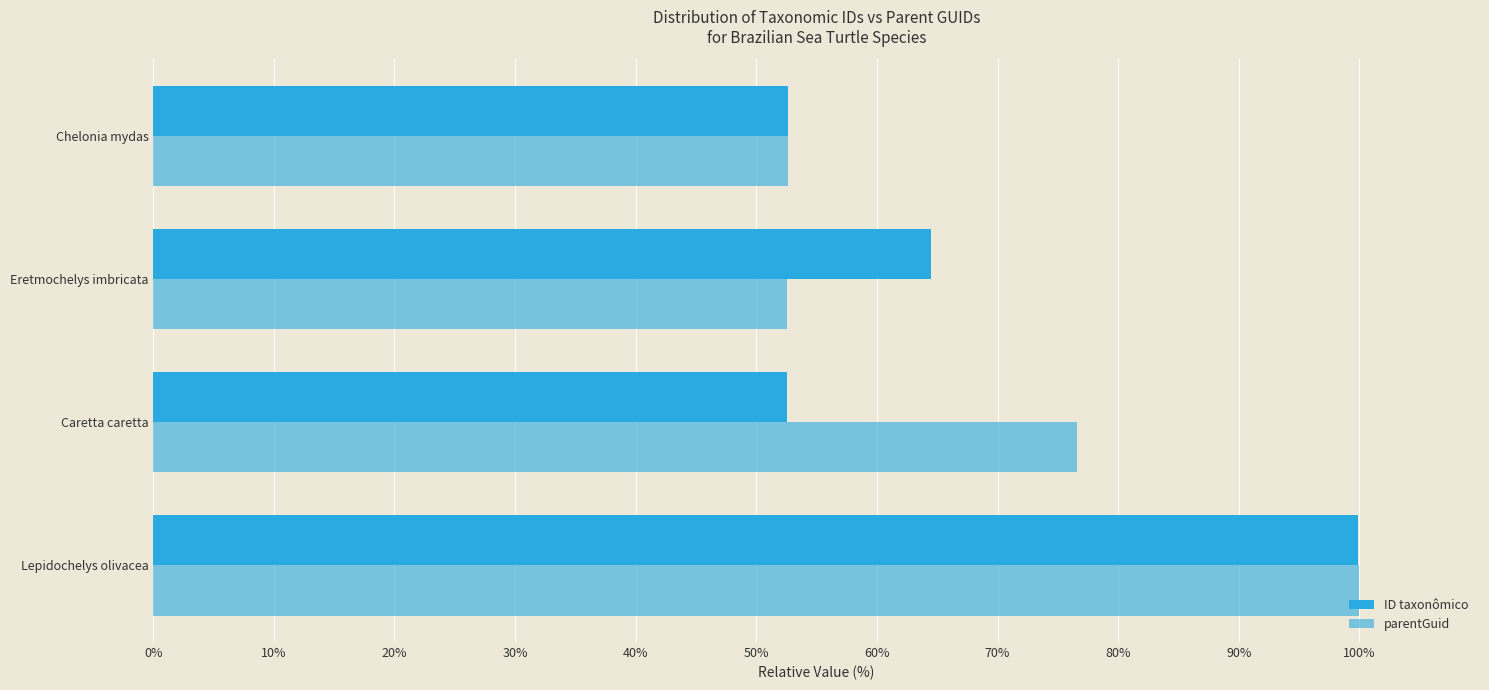

At how many categories does at least one series exceed 52?

4